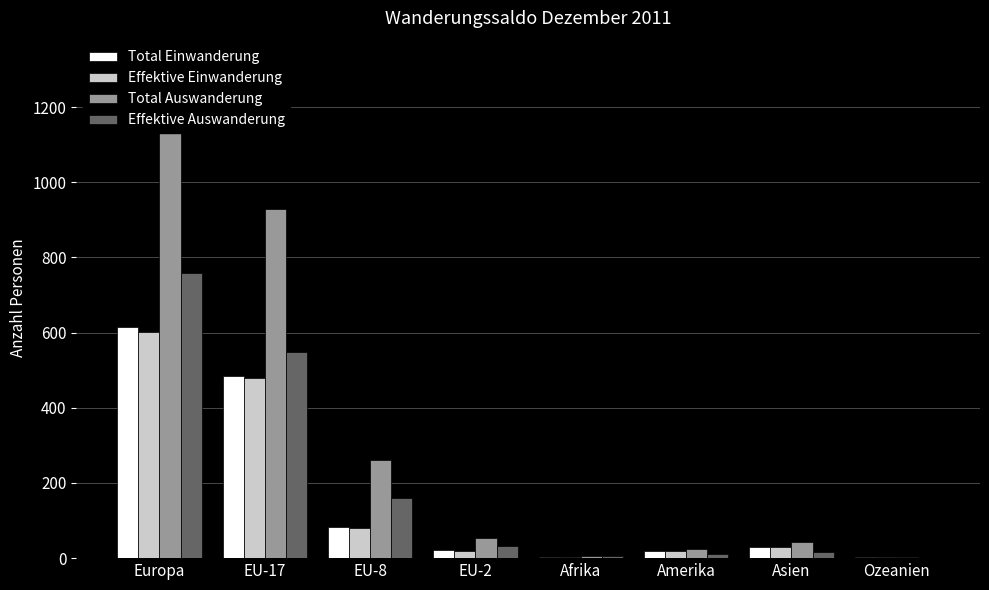

What is the label of the 3rd bar from the right?

Amerika